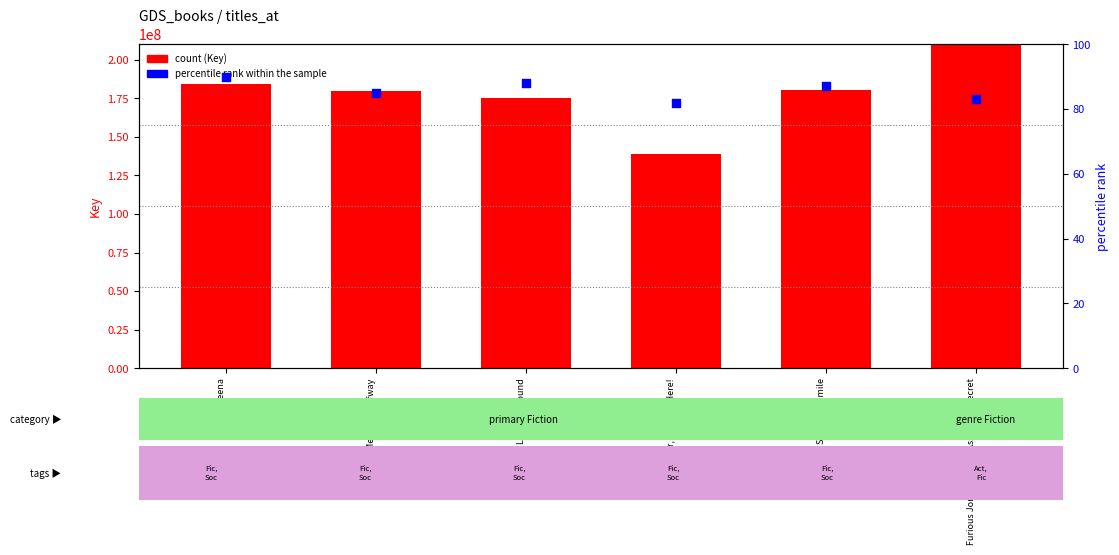

What is the total value across all series at Team Meena?

184276498